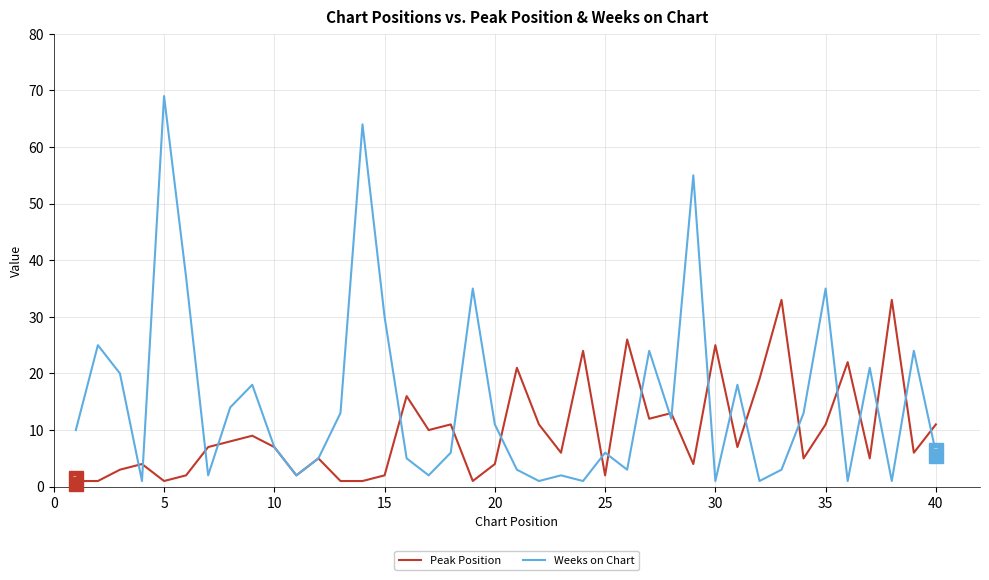

What are all the series names shown in the legend?

Peak Position, Weeks on Chart